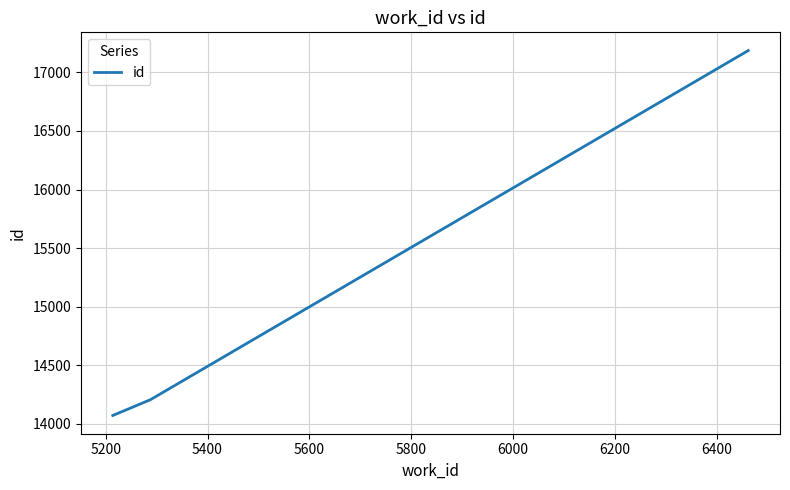

How many values are below 14206?

1